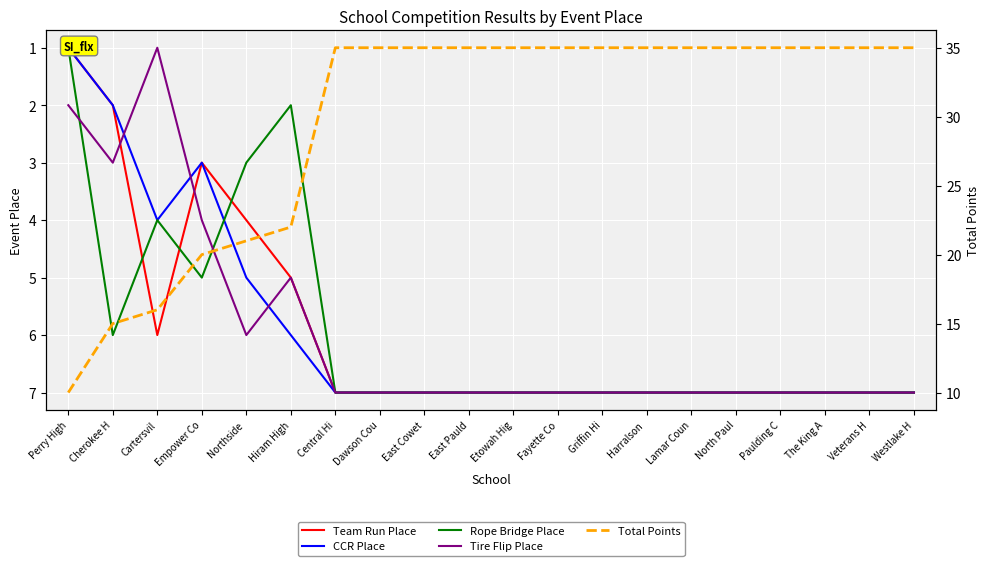

True or false: CCR Place and Team Run Place cross at least once.

False